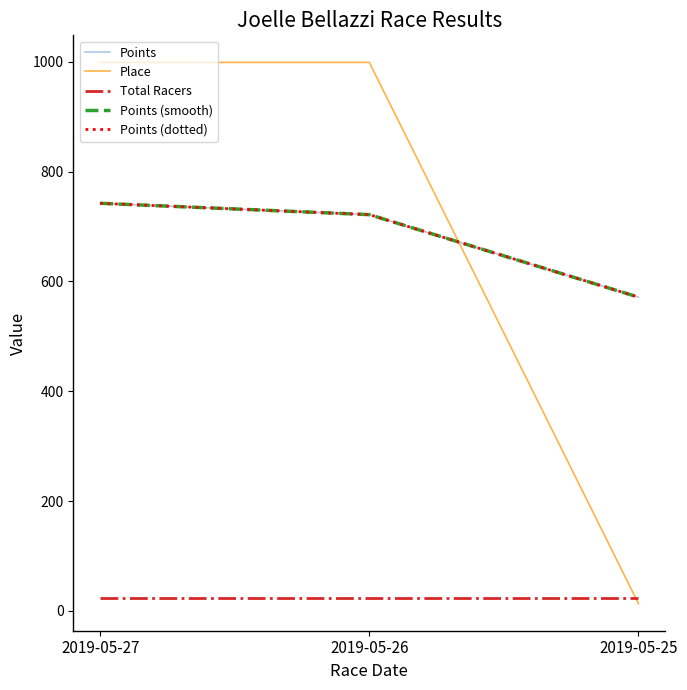

At how many categories does at least one series exceed 418?

3